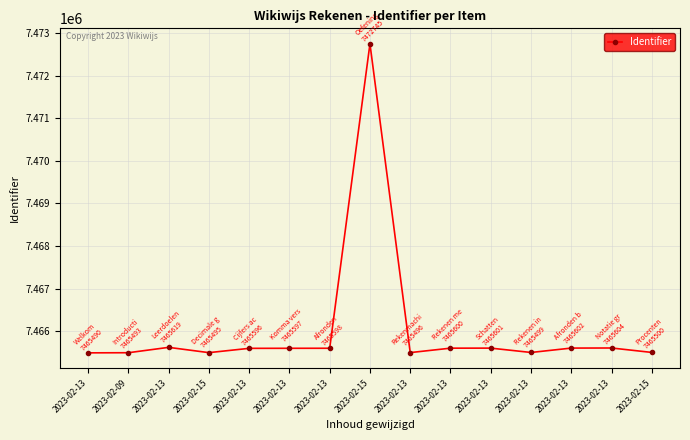

How many lines are shown in the chart?

1